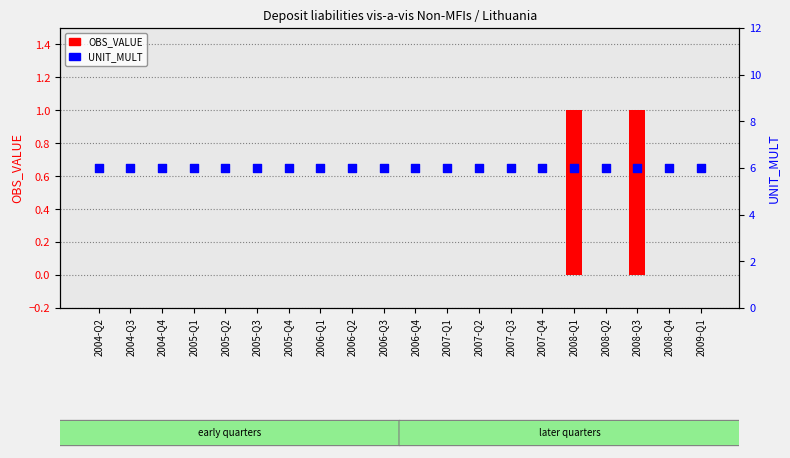

At which category is the sum across all series the highest?

2008-Q1